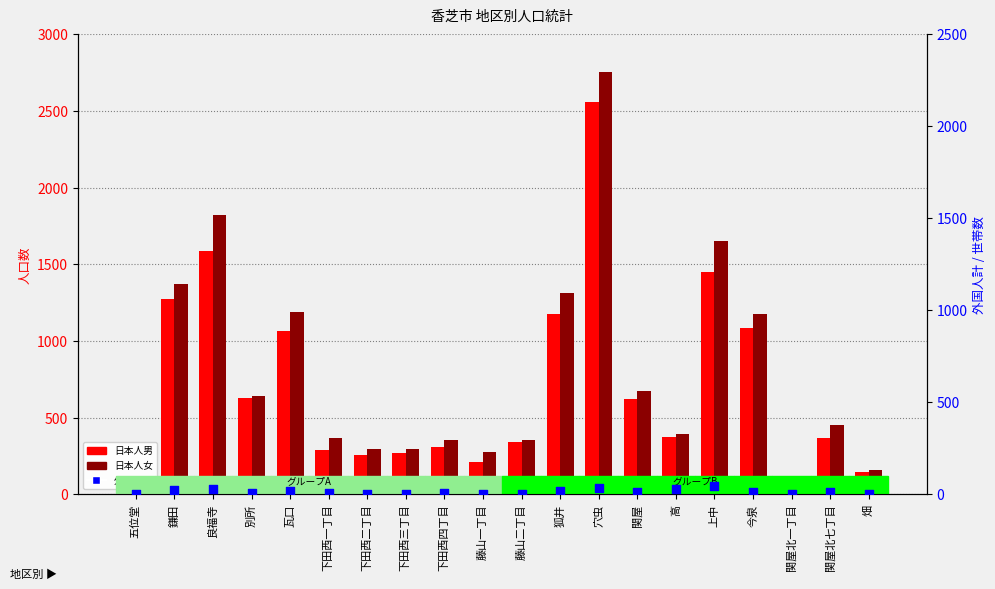

Which series reaches the minimum Y coordinate?

外国人計